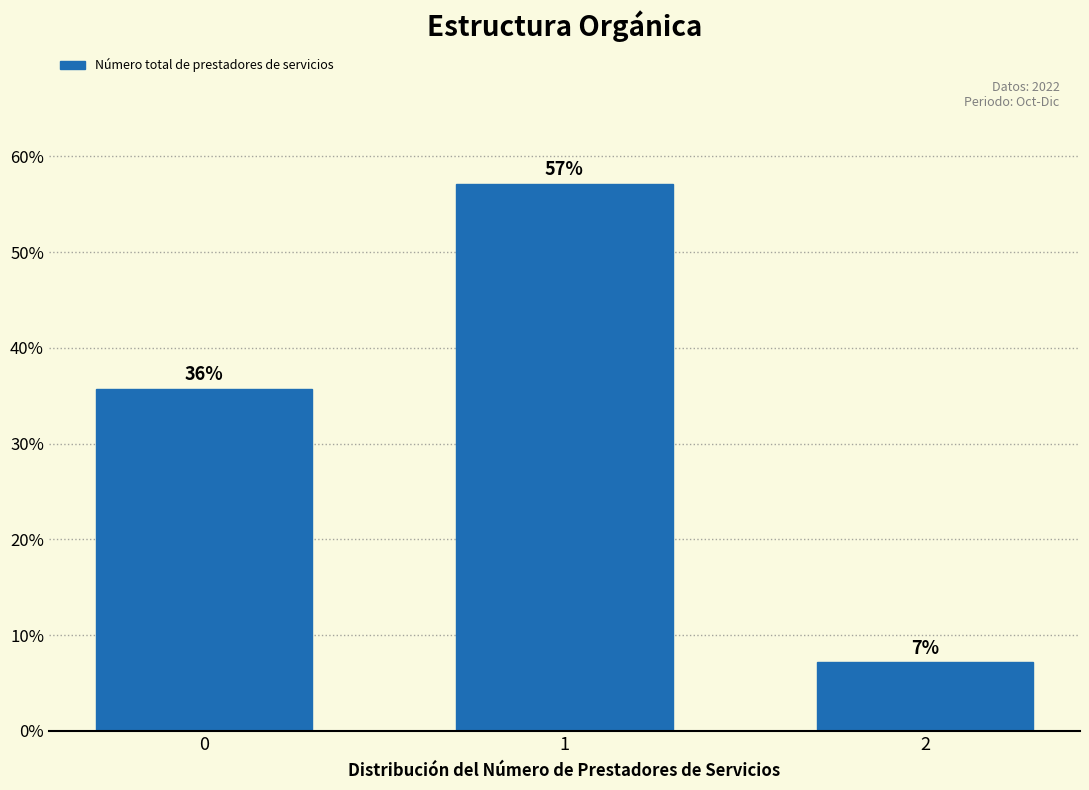

How many bars are there in total?

3